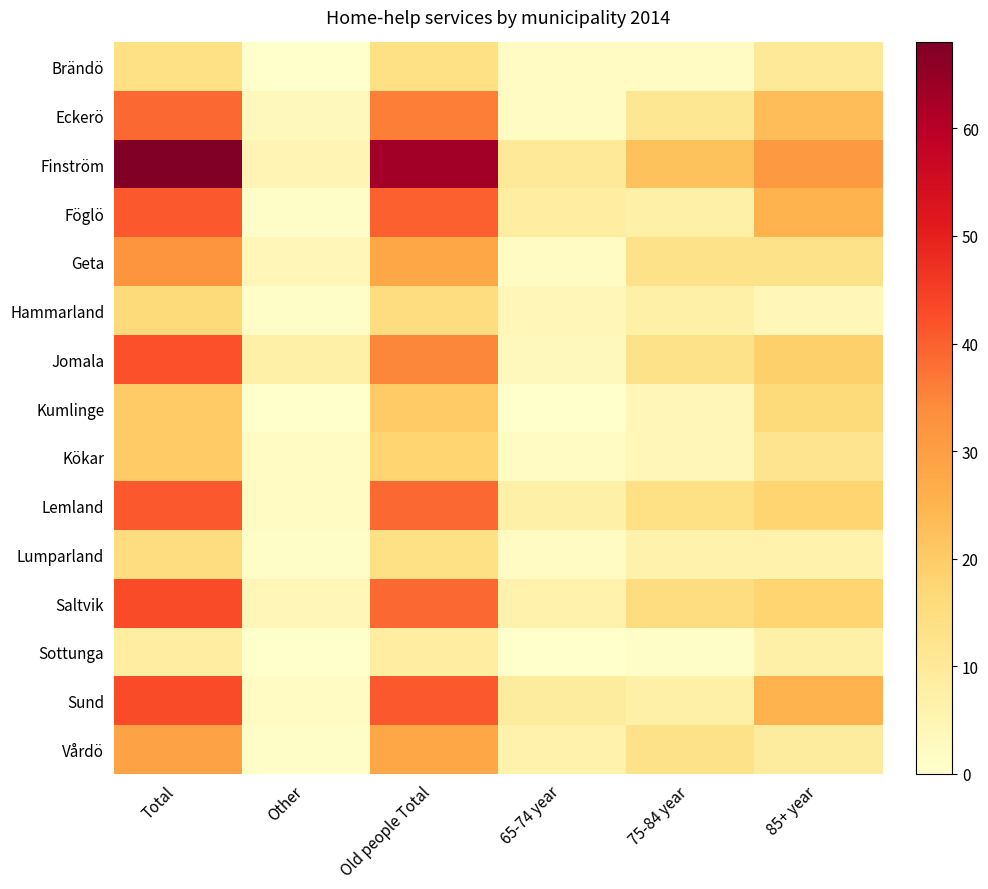

Reading left to right, transcribe all the data shown in this chart.

Brändö: Total=14	Other=0	Old people Total=14	65-74 year=2	75-84 year=2	85+ year=10
Eckerö: Total=39	Other=3	Old people Total=36	65-74 year=2	75-84 year=11	85+ year=23
Finström: Total=68	Other=5	Old people Total=63	65-74 year=10	75-84 year=22	85+ year=31
Föglö: Total=41	Other=1	Old people Total=40	65-74 year=8	75-84 year=7	85+ year=25
Geta: Total=32	Other=4	Old people Total=28	65-74 year=2	75-84 year=13	85+ year=13
Hammarland: Total=16	Other=1	Old people Total=15	65-74 year=4	75-84 year=7	85+ year=4
Jomala: Total=42	Other=7	Old people Total=35	65-74 year=3	75-84 year=13	85+ year=19
Kumlinge: Total=20	Other=0	Old people Total=20	65-74 year=0	75-84 year=4	85+ year=16
Kökar: Total=20	Other=2	Old people Total=18	65-74 year=2	75-84 year=4	85+ year=12
Lemland: Total=41	Other=2	Old people Total=39	65-74 year=7	75-84 year=14	85+ year=18
Lumparland: Total=15	Other=1	Old people Total=14	65-74 year=2	75-84 year=6	85+ year=6
Saltvik: Total=43	Other=4	Old people Total=39	65-74 year=6	75-84 year=15	85+ year=18
Sottunga: Total=8	Other=0	Old people Total=8	65-74 year=0	75-84 year=1	85+ year=7
Sund: Total=43	Other=2	Old people Total=41	65-74 year=9	75-84 year=7	85+ year=25
Vårdö: Total=29	Other=1	Old people Total=28	65-74 year=6	75-84 year=13	85+ year=9